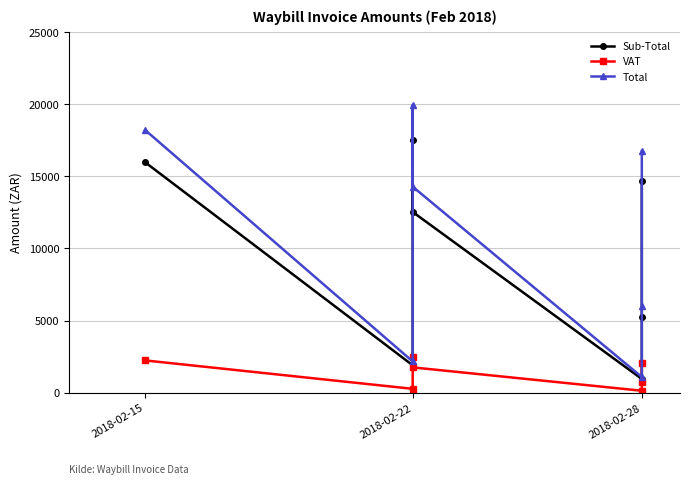

What position from the right is 3?

4